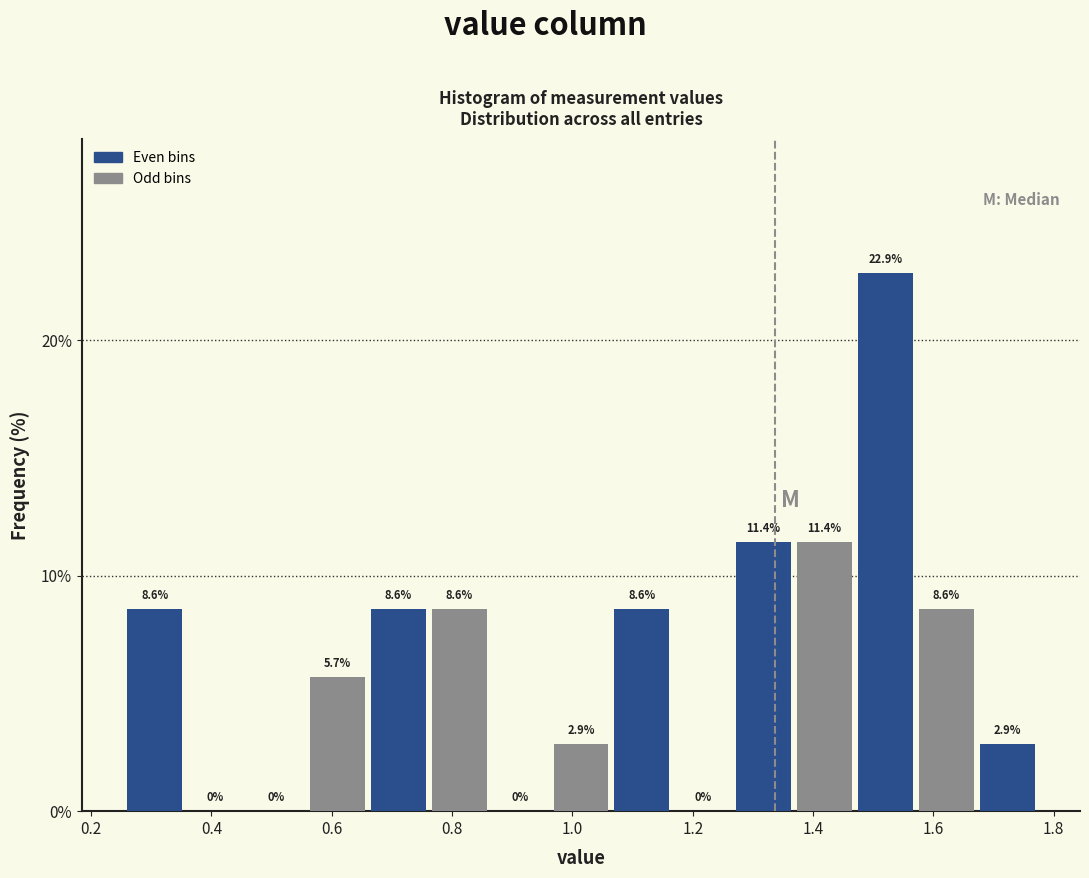

Reading left to right, transcribe this chart: for each bar, give the range it covers on the x-axis and its height. The bar edges are not printed on the chart, so give them approximately, as read against the axis.

0.26 to 0.36: 8.6
0.36 to 0.46: 0.0
0.46 to 0.56: 0.0
0.56 to 0.66: 5.7
0.66 to 0.76: 8.6
0.76 to 0.86: 8.6
0.86 to 0.96: 0.0
0.96 to 1.06: 2.9
1.06 to 1.16: 8.6
1.16 to 1.26: 0.0
1.26 to 1.36: 11.4
1.36 to 1.46: 11.4
1.46 to 1.58: 22.9
1.58 to 1.68: 8.6
1.68 to 1.78: 2.9